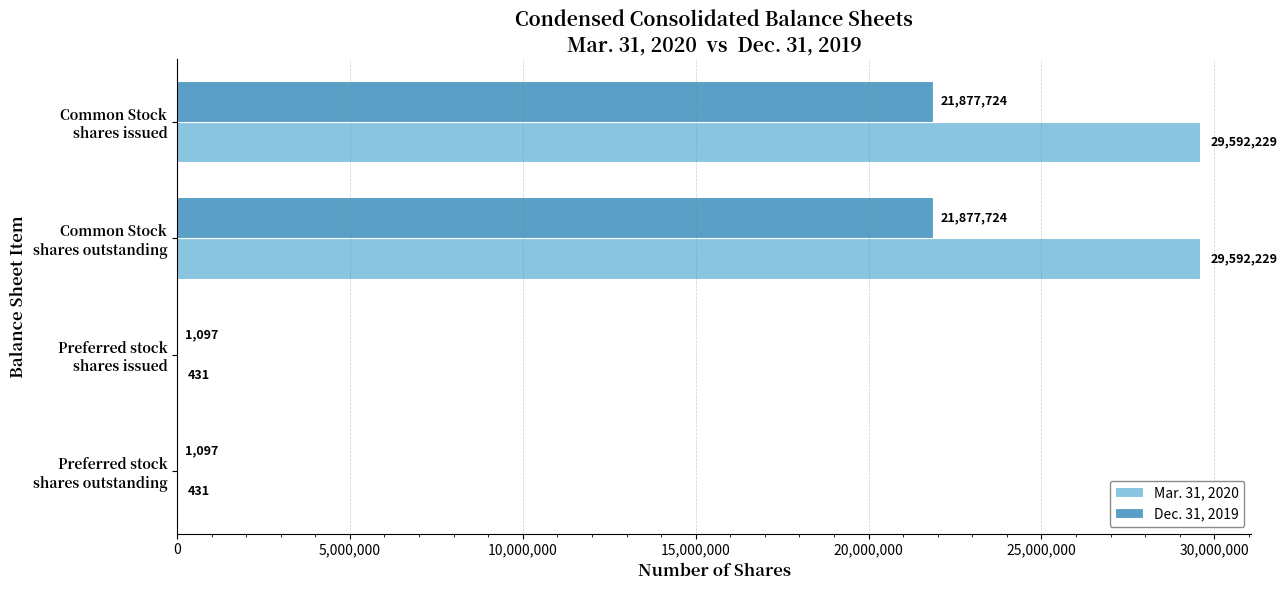

Which series has the largest total across all categories?

Mar. 31, 2020